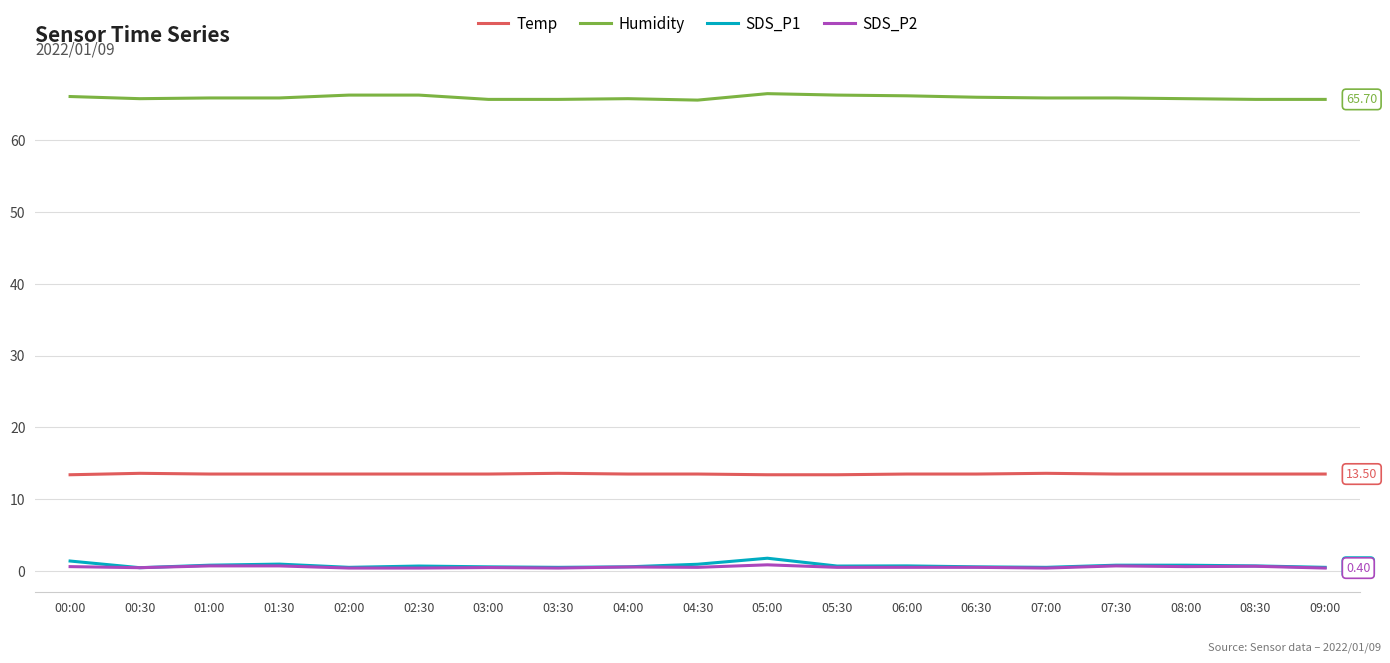

What is the sum of all Humidity values?

1253.1